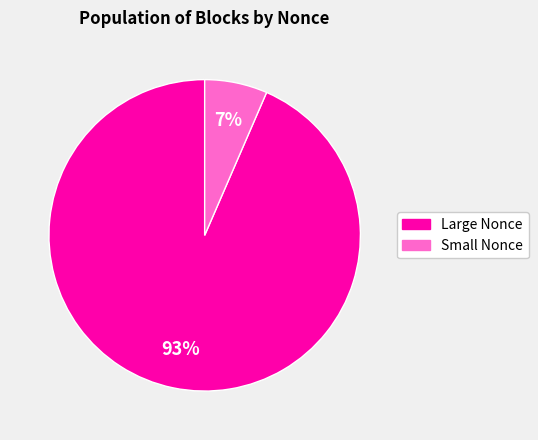

True or false: Small Nonce accounts for 7% of the total.

True